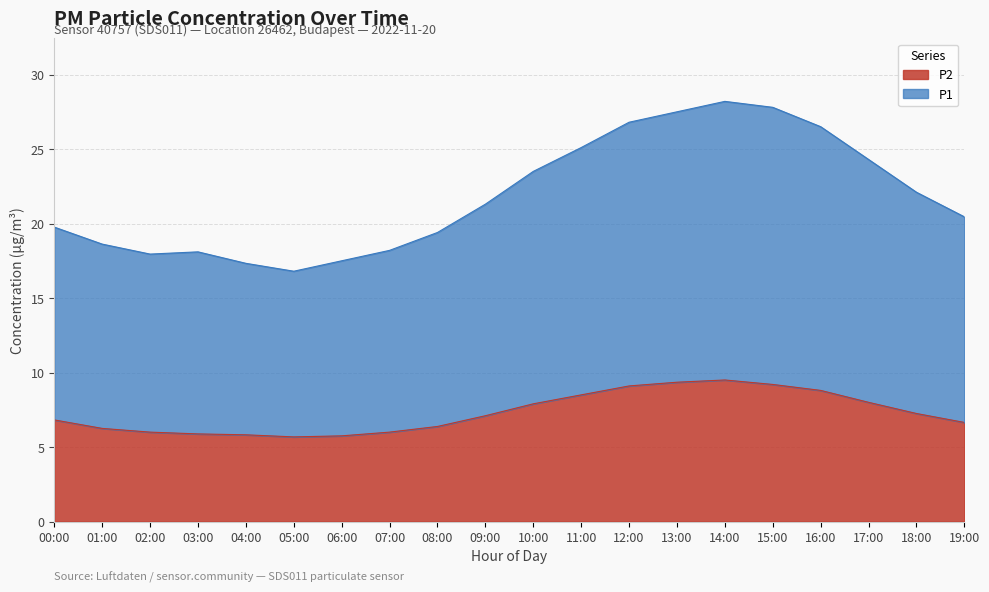

What is the minimum value shown in the chart?

5.7